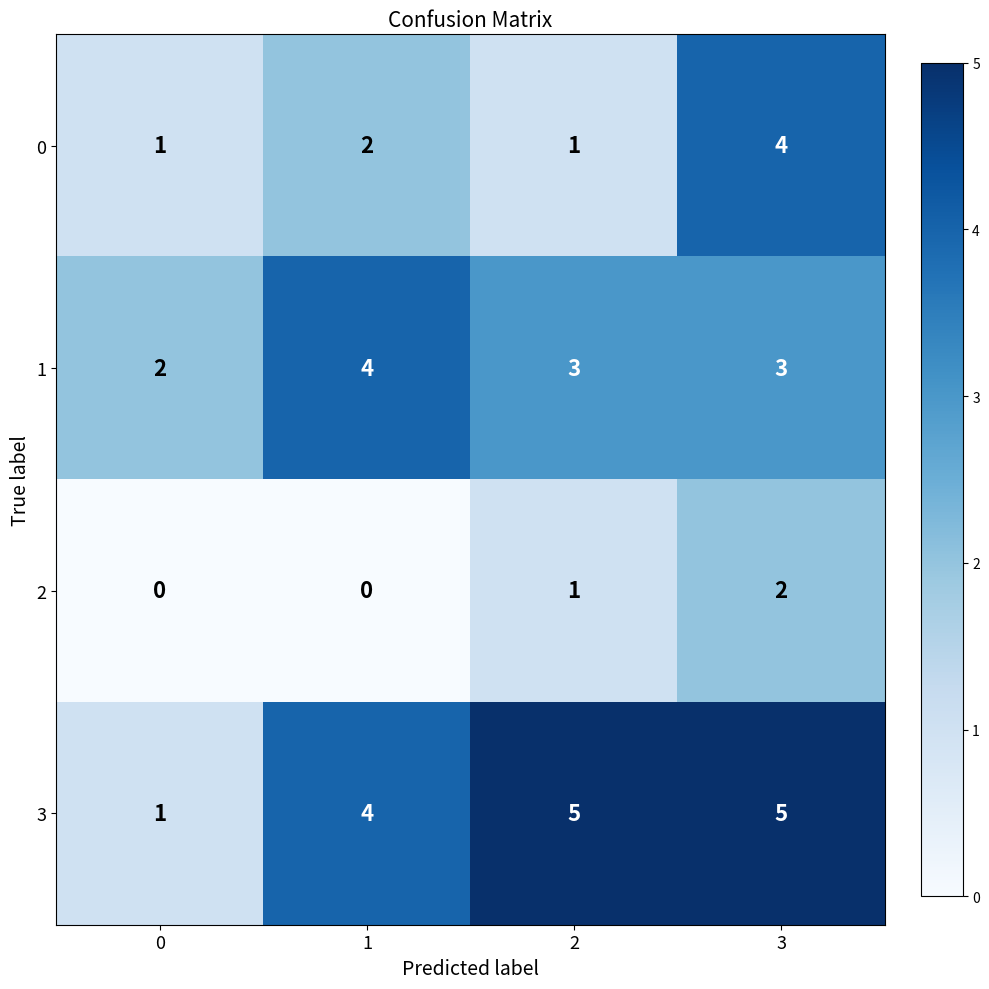

At 3, list the series in order from smallest to largest.

2, 1, 0, 3